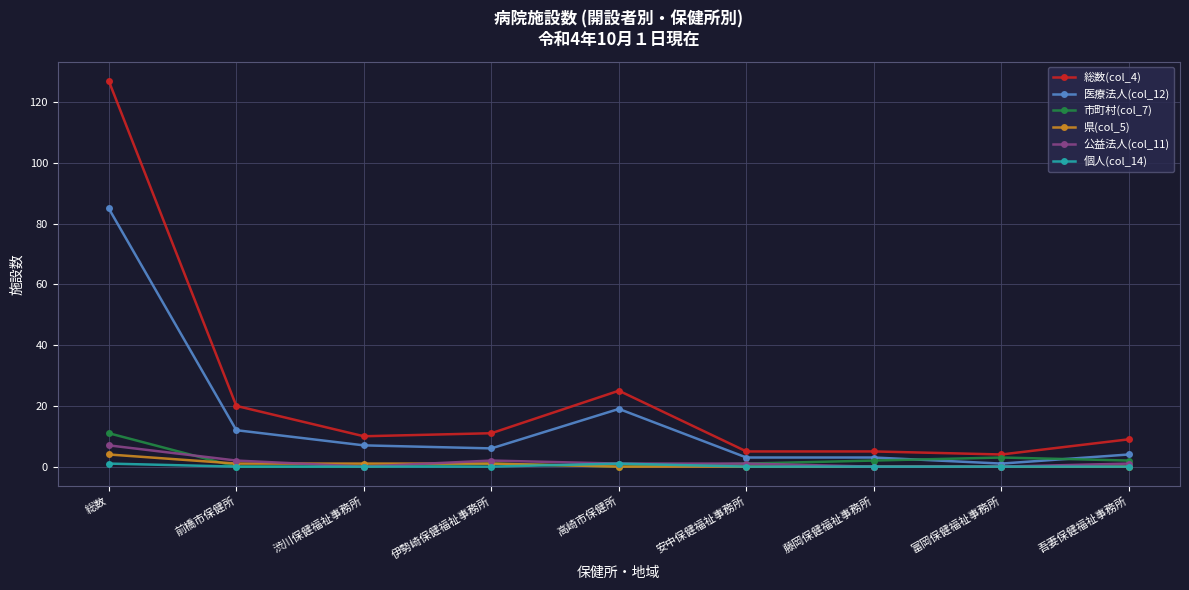

Which series has the largest range (max minus min)?

総数(col_4)